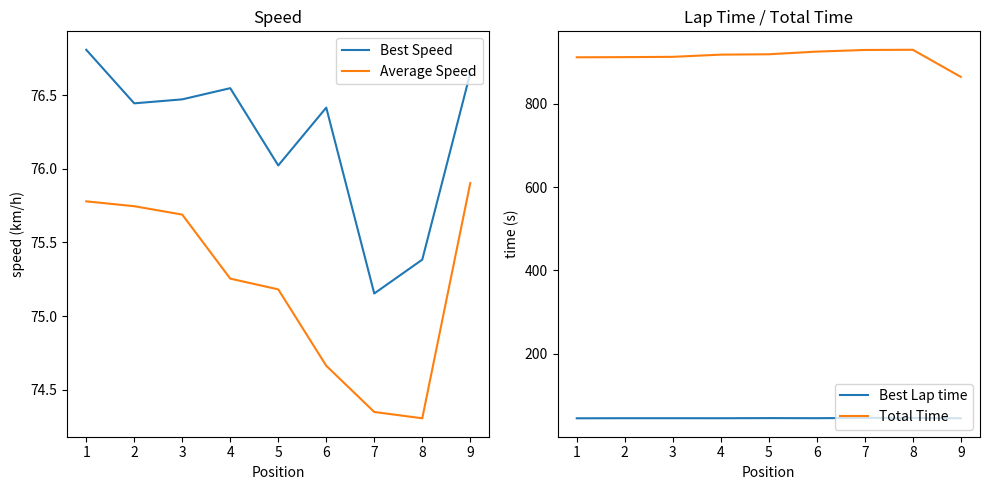

Where is Best Lap time nearest to the value 45?

1